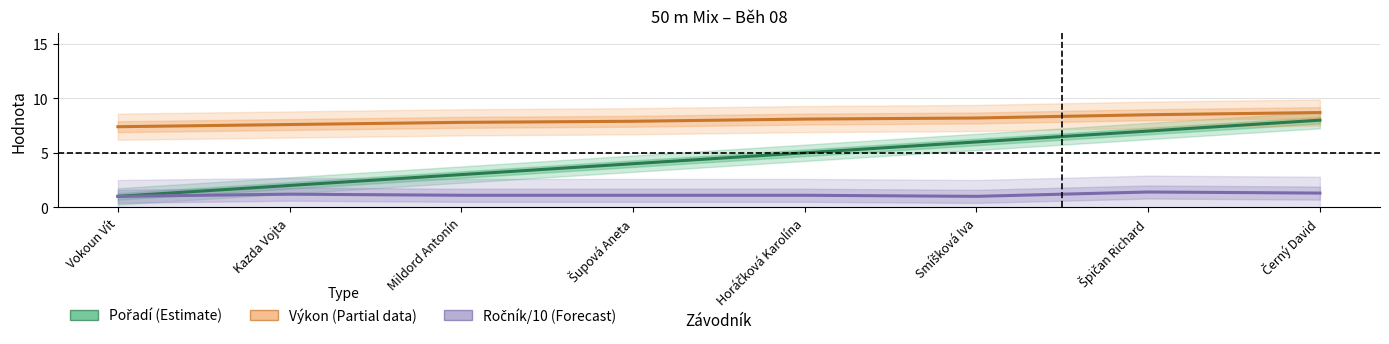

How many Pořadí (Estimate) values are between 3 and 7?

5